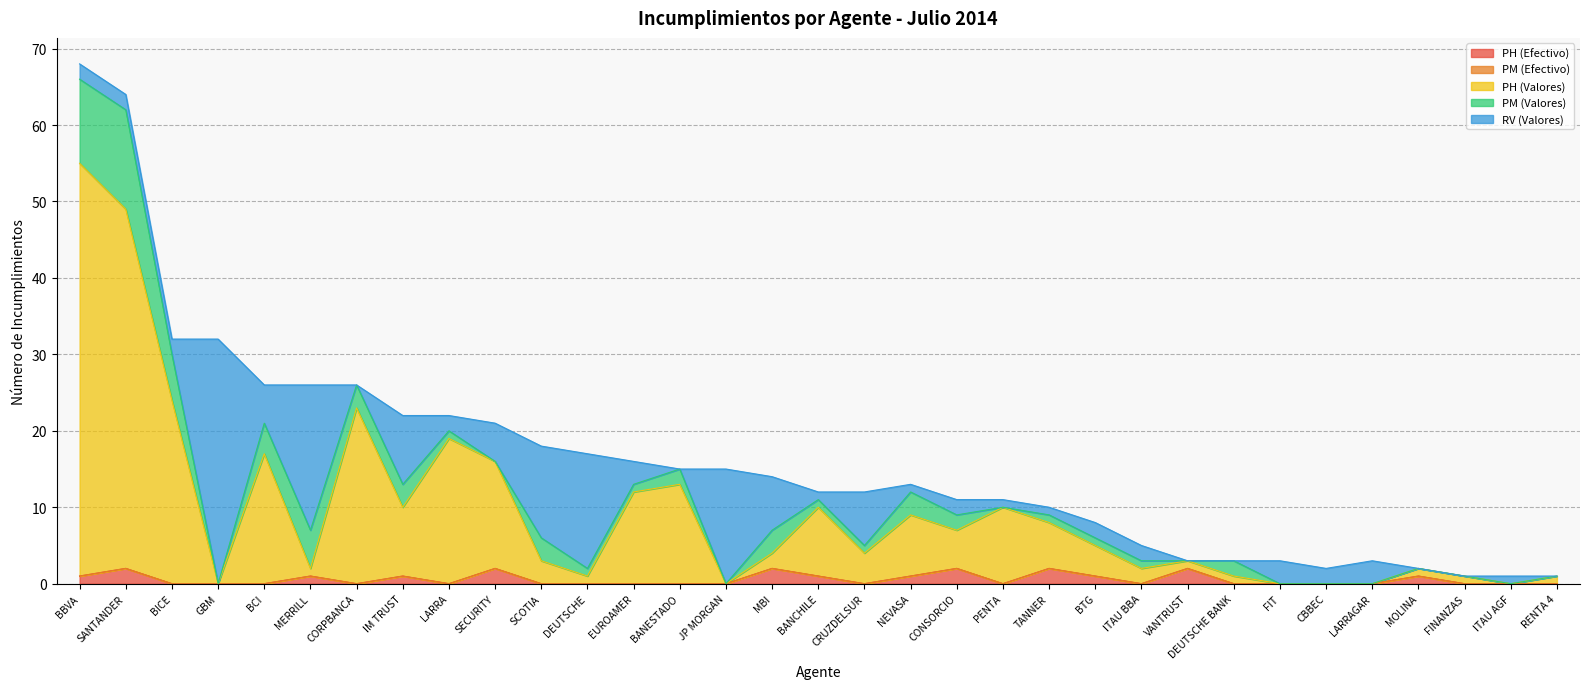

True or false: PM (Efectivo) and PH (Valores) cross at least once.

False